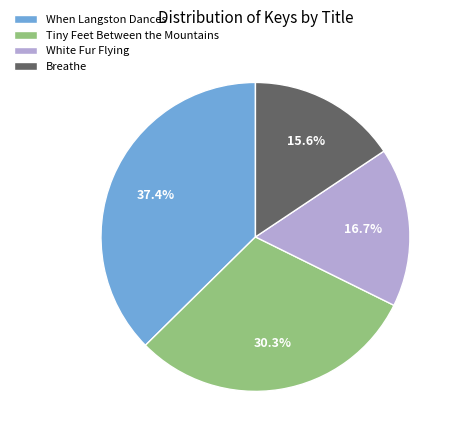

What is the largest slice in the pie chart?

When Langston Dances